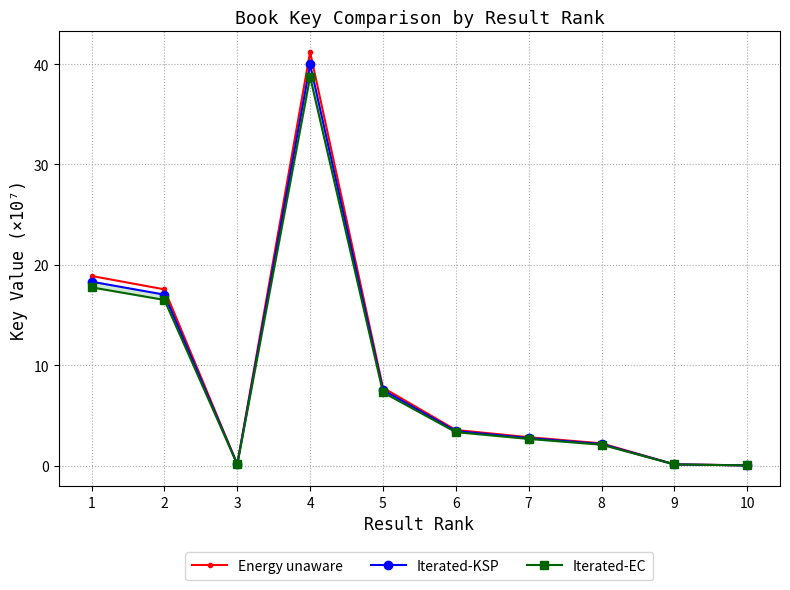

What is the greatest value displayed?

41.2